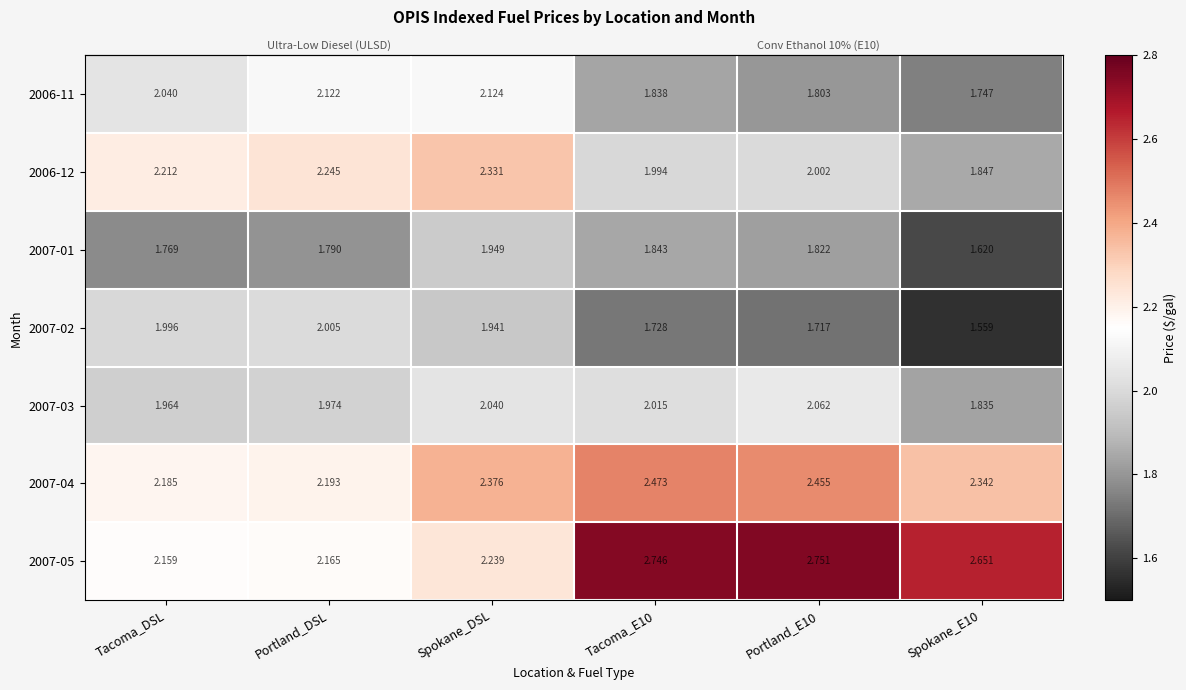

At which category is the sum across all series the highest?

Spokane_DSL